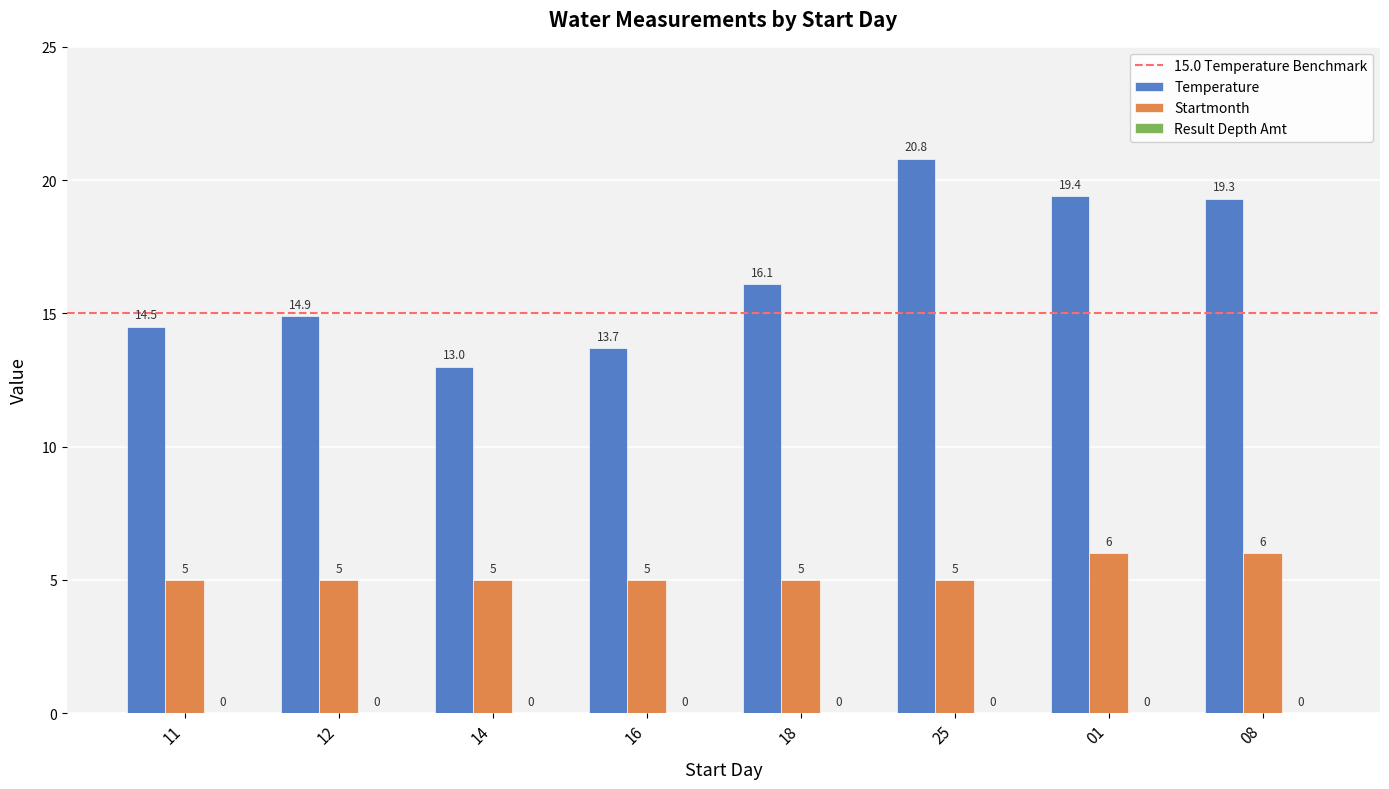

List the labels in order of Temperature value, smallest first.

14, 16, 11, 12, 18, 08, 01, 25